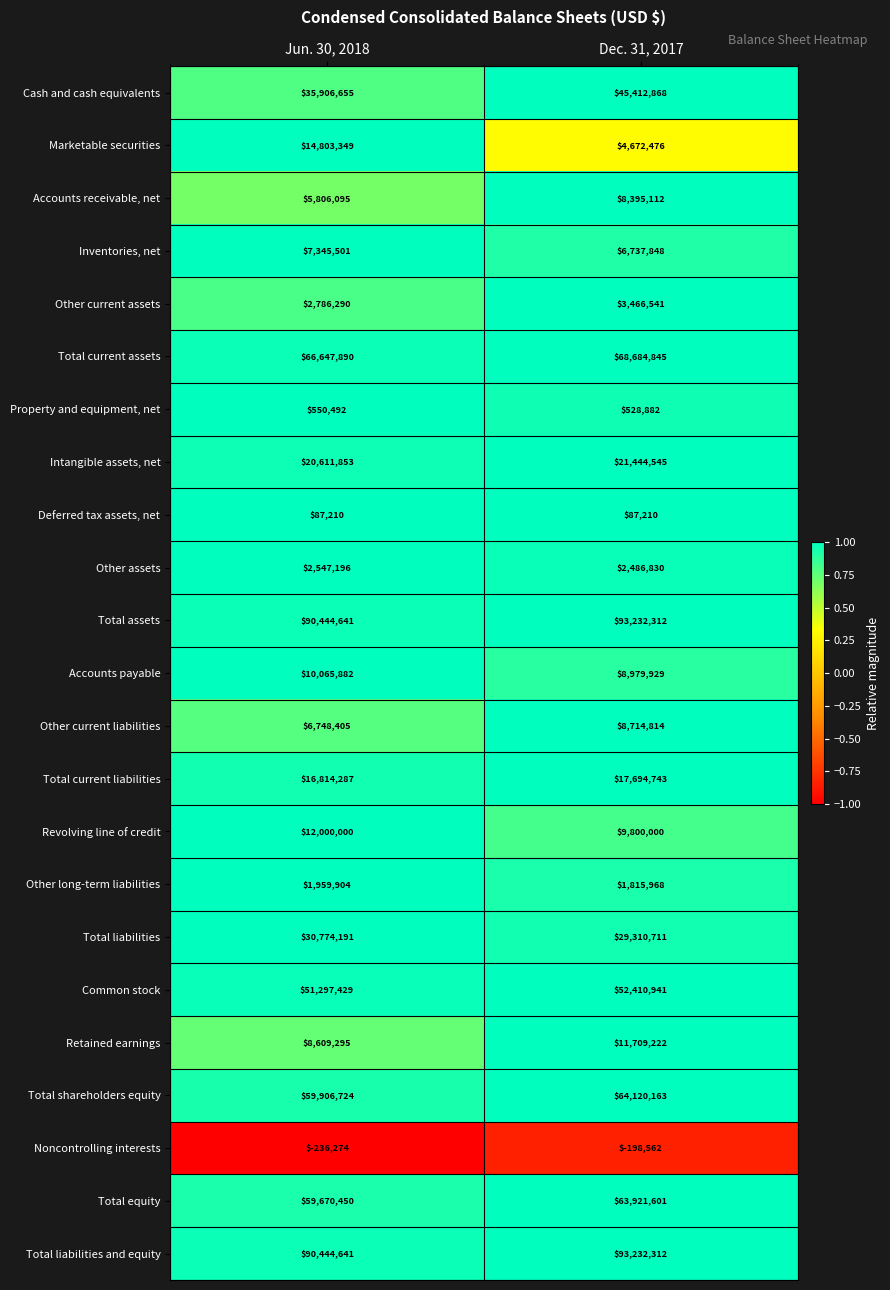

At which category is the sum across all series the highest?

Dec. 31, 2017